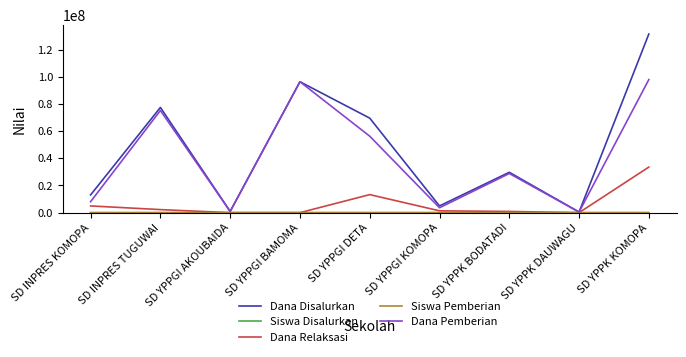

What is the maximum value for Dana Pemberian?

97875000